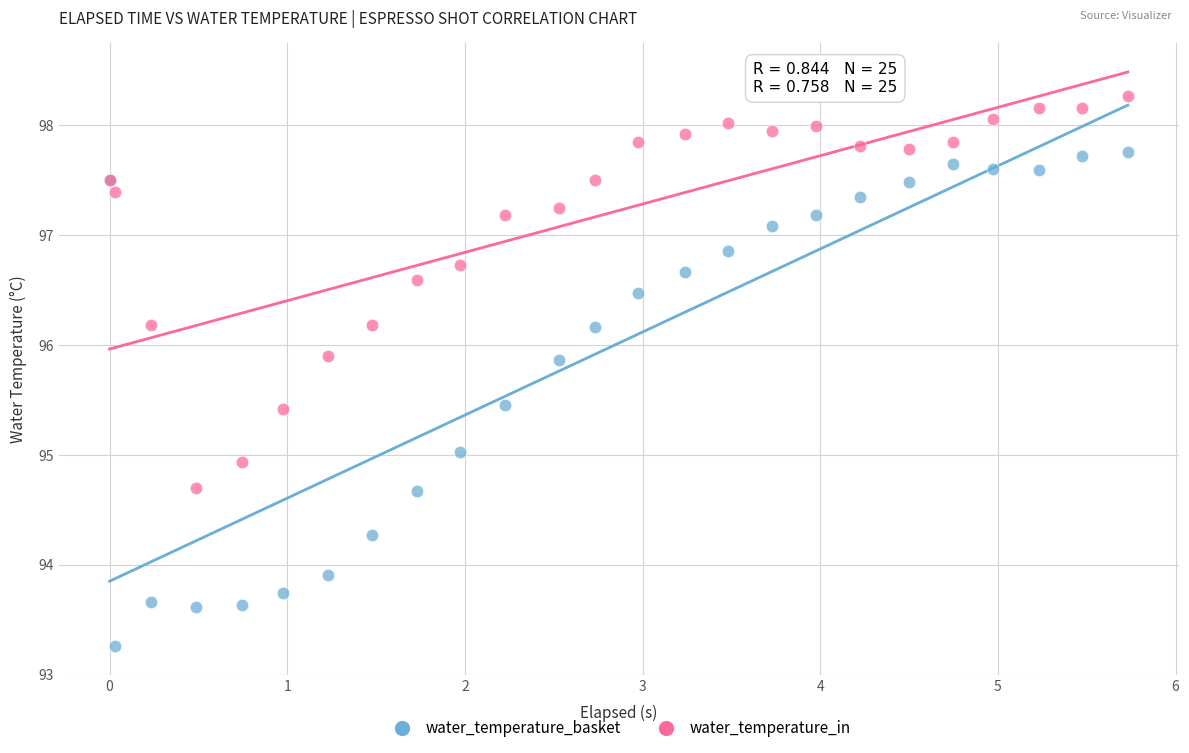

Which series contains the highest Y value?

water_temperature_in